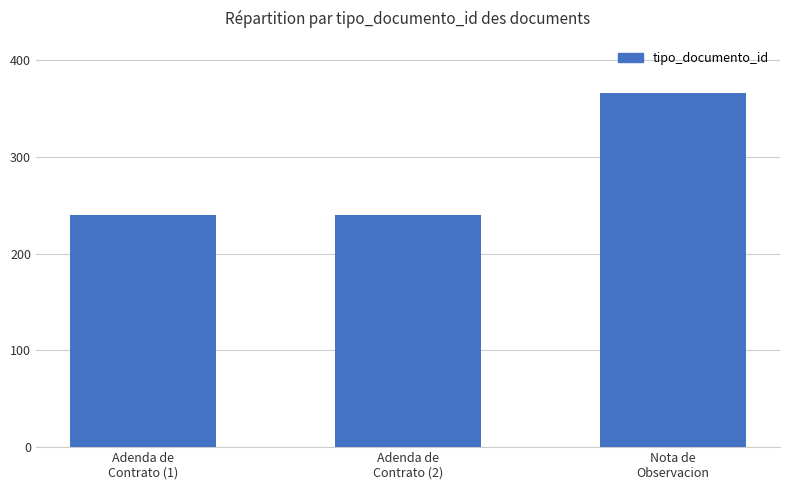

The chart shows a value of 240 at Adenda de
Contrato (1). True or false?

True